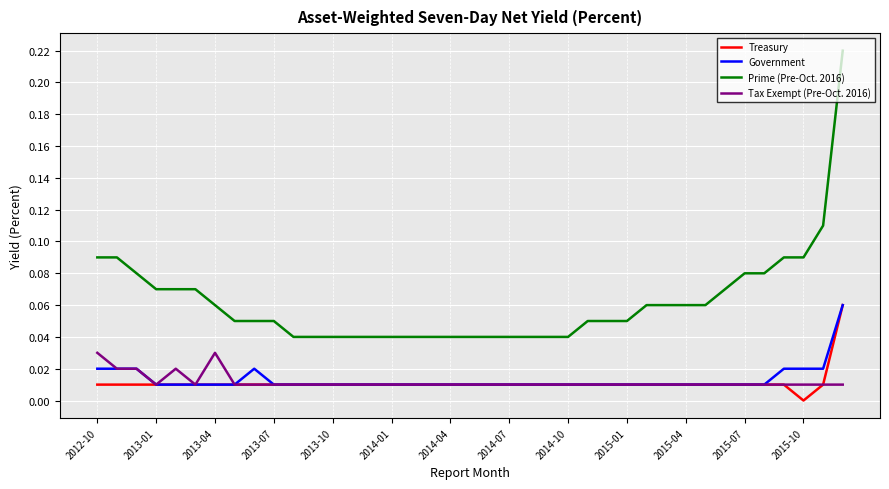

Which series has the largest range (max minus min)?

Prime (Pre-Oct. 2016)